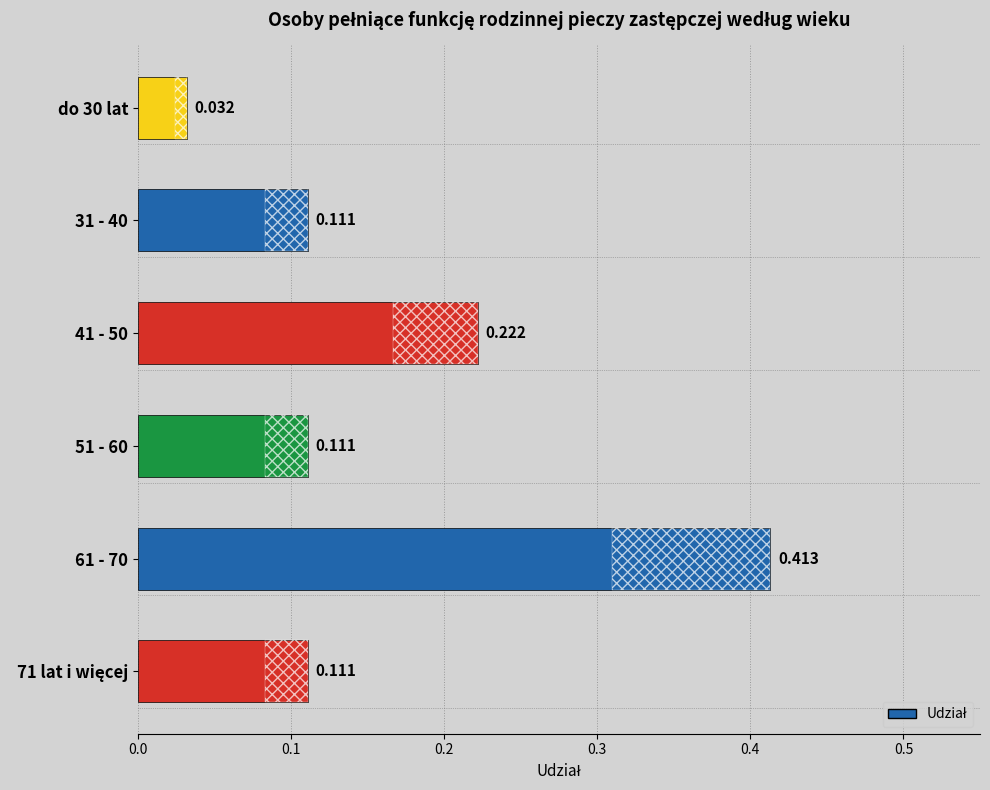

Reading left to right, what are all the values shown in this chart?

0.0	0.1	0.2	0.1	0.4	0.1